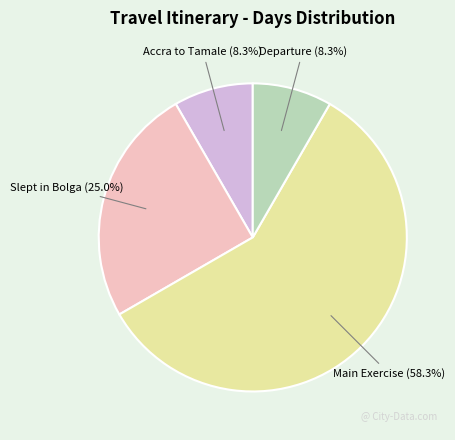

Is there a majority slice in this chart?

Yes